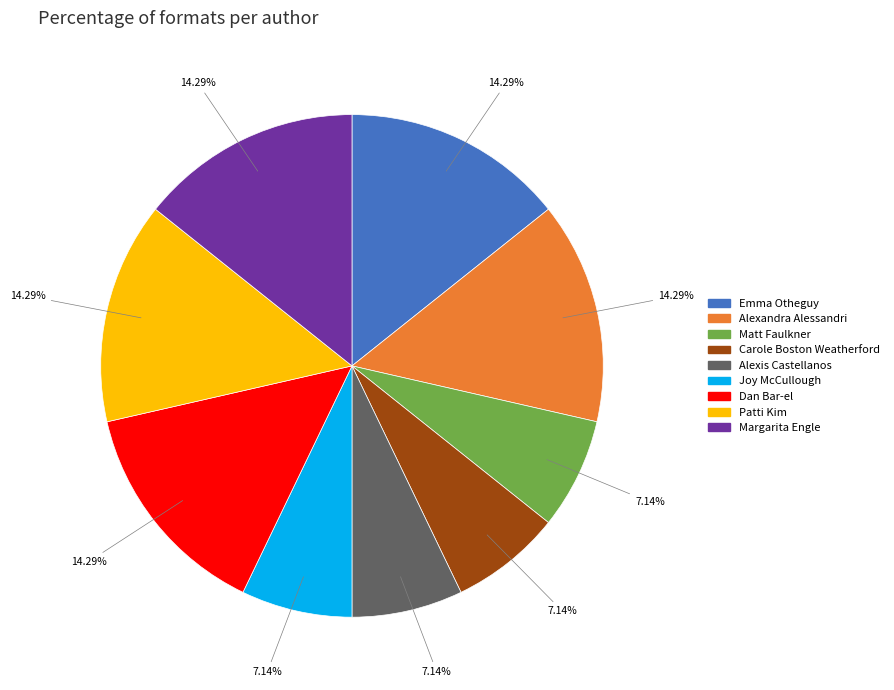

Count the number of slices in the pie.

9